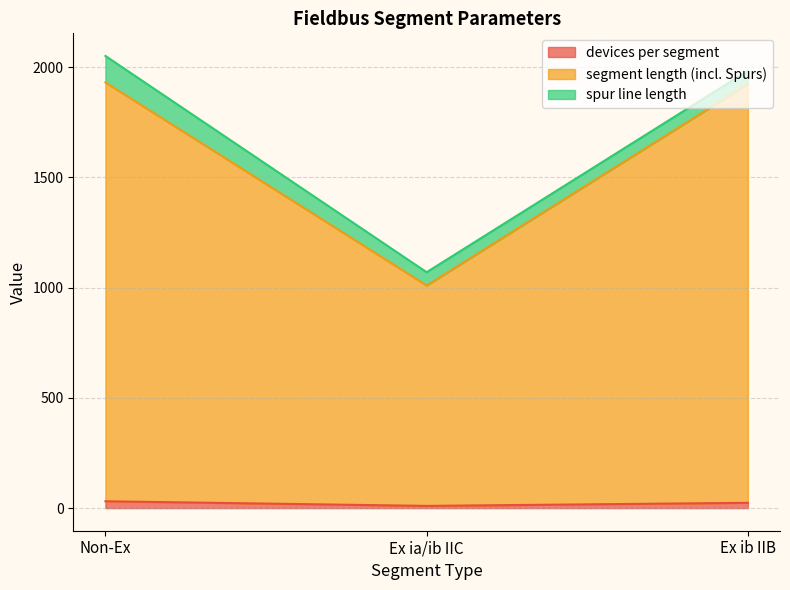

The value of devices per segment at Ex ib IIB is 6. True or false?

False